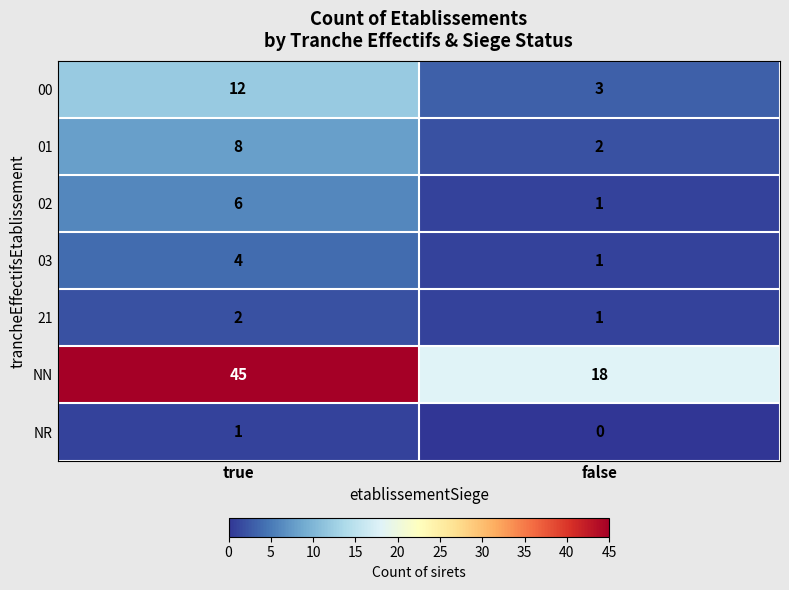

At which label is NN closest to 31?

false